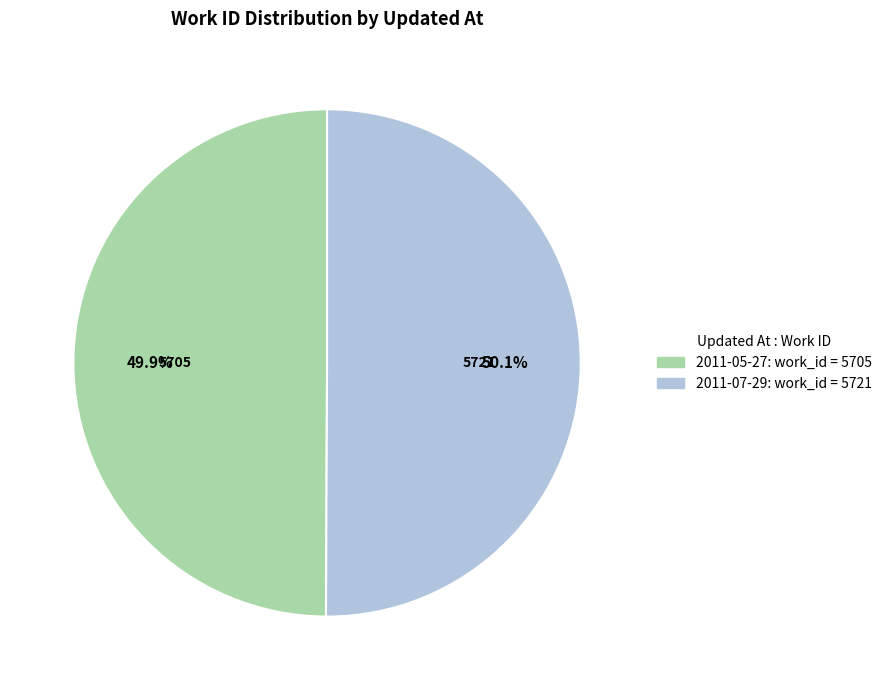

Is there a majority slice in this chart?

Yes